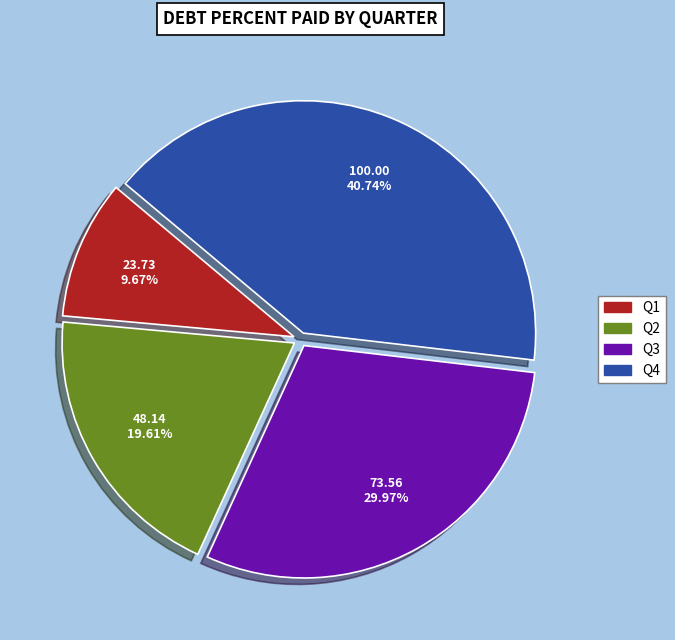

Is there a majority slice in this chart?

No